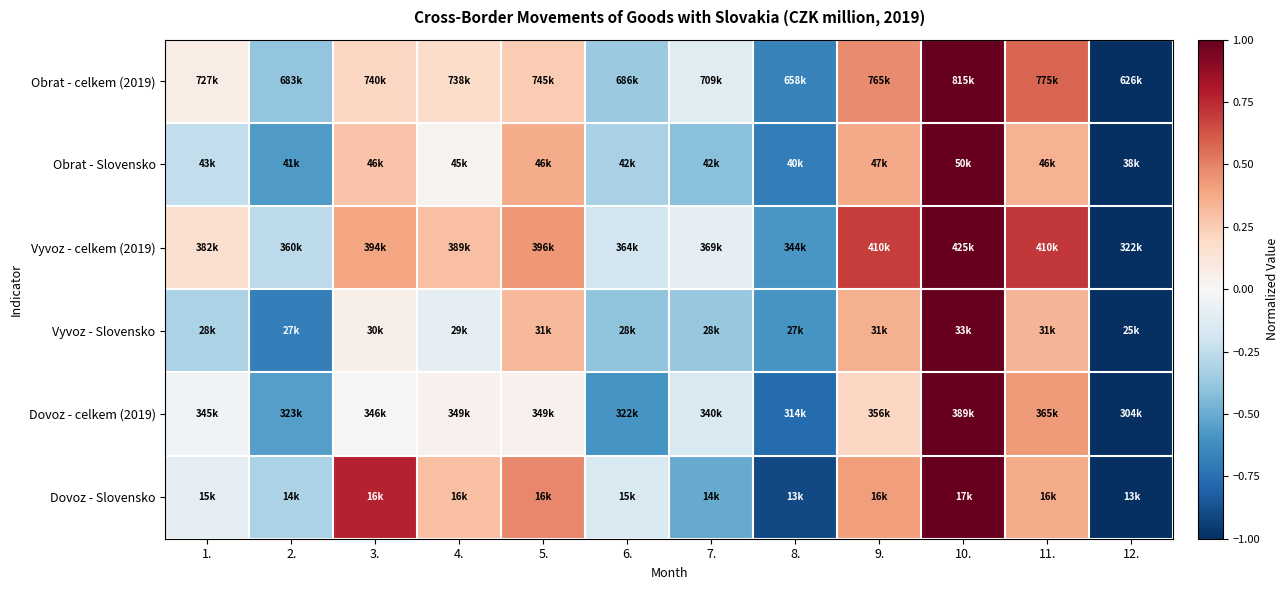

Count the number of data series in this chart.

6